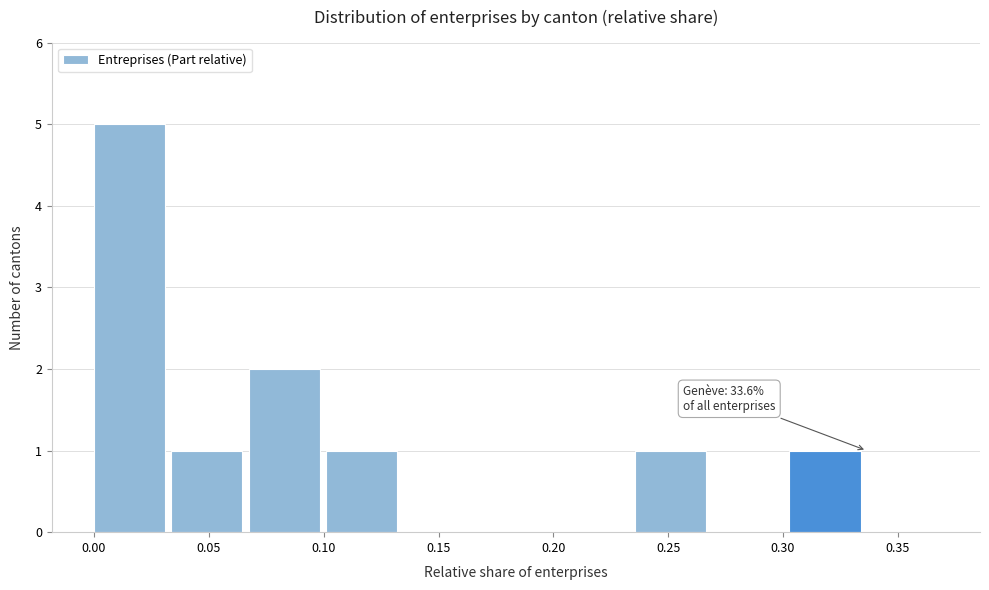

Over which range of the x-axis is the bar tallest?

0.000 to 0.035